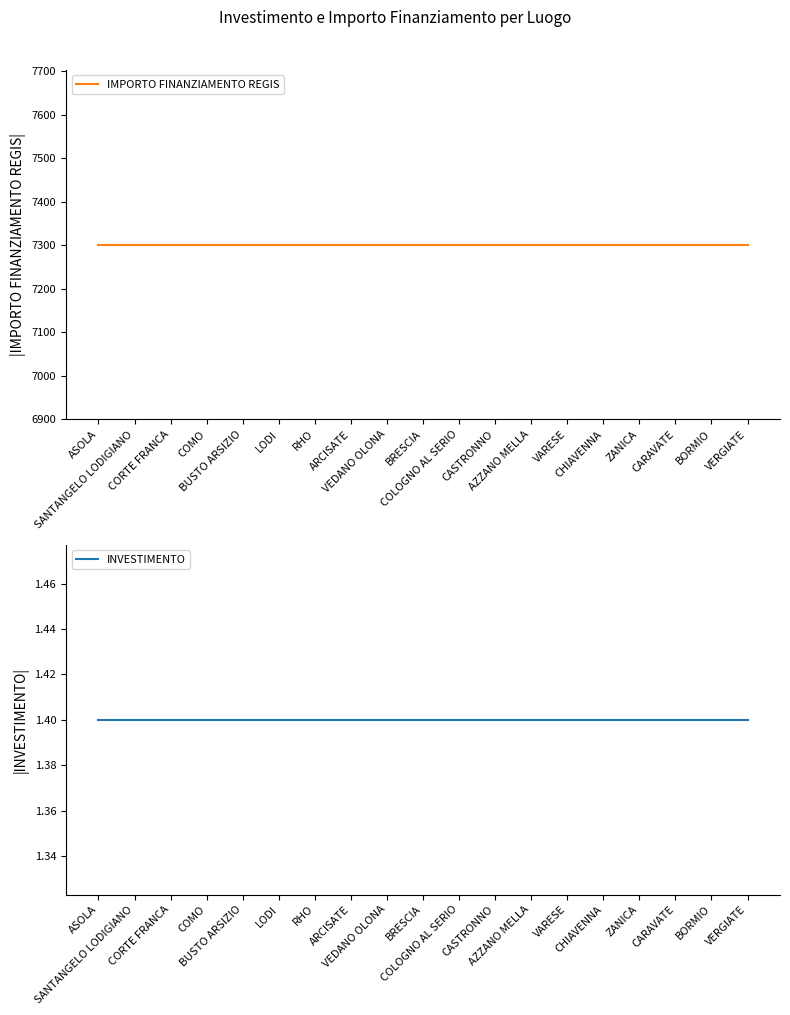

Where is INVESTIMENTO nearest to the value 1?

ASOLA